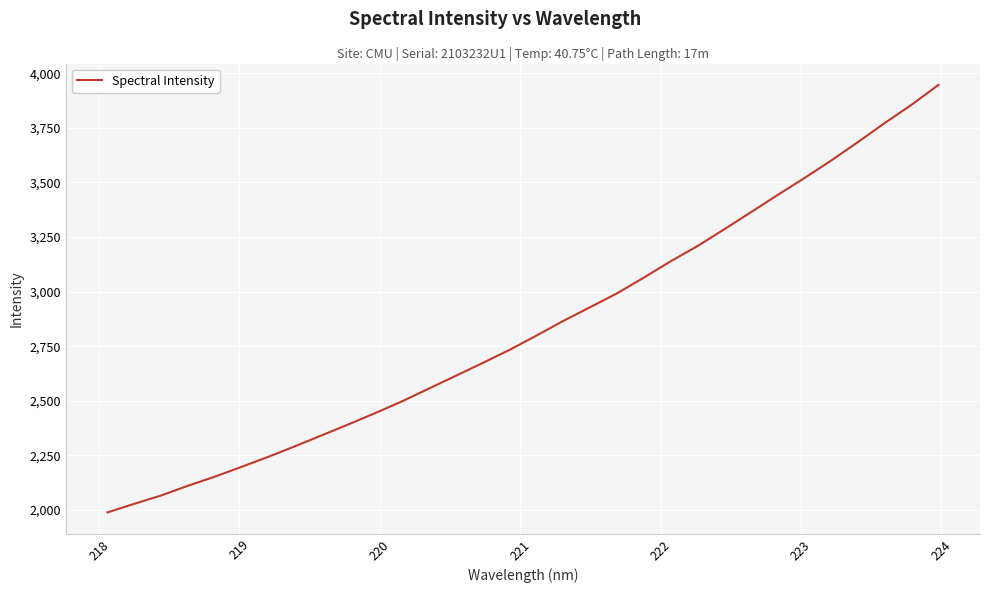

What is the minimum value shown in the chart?

1988.9